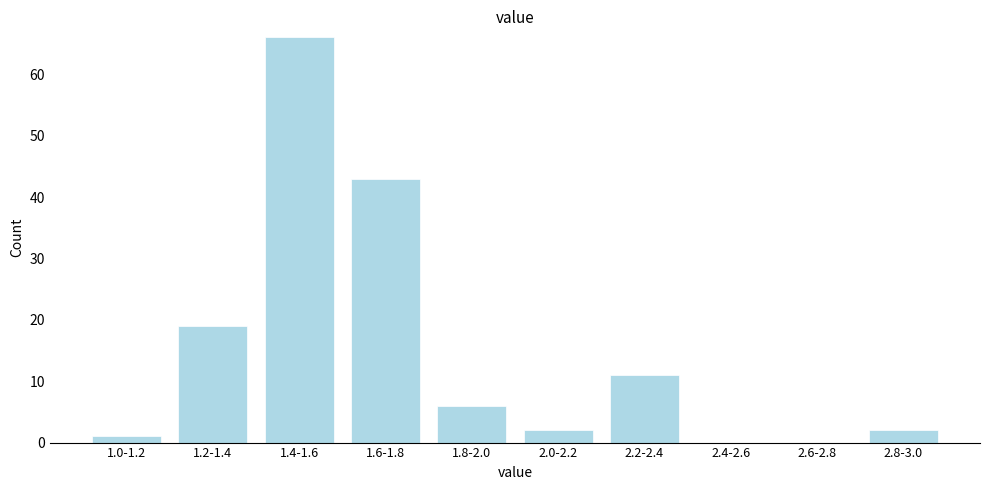

Reading right to left, extract all data points from this chart.

2.8-3.0=2	2.6-2.8=0	2.4-2.6=0	2.2-2.4=11	2.0-2.2=2	1.8-2.0=6	1.6-1.8=43	1.4-1.6=66	1.2-1.4=19	1.0-1.2=1